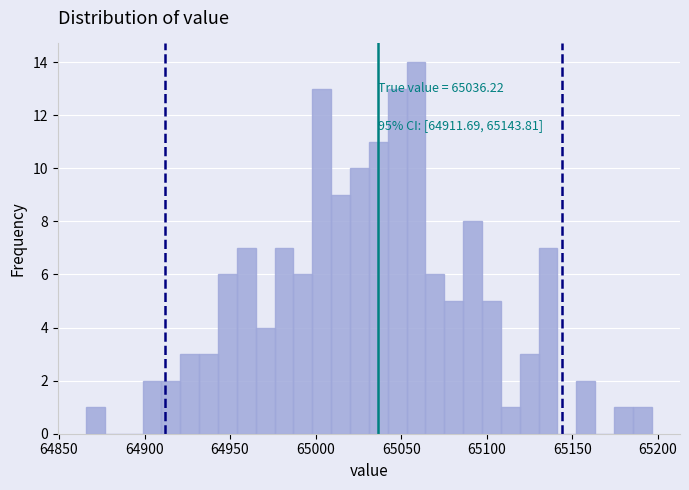

Around what value on the x-axis is the tallest bar? Give the approximate position of its centre, as read against the axis.

65060